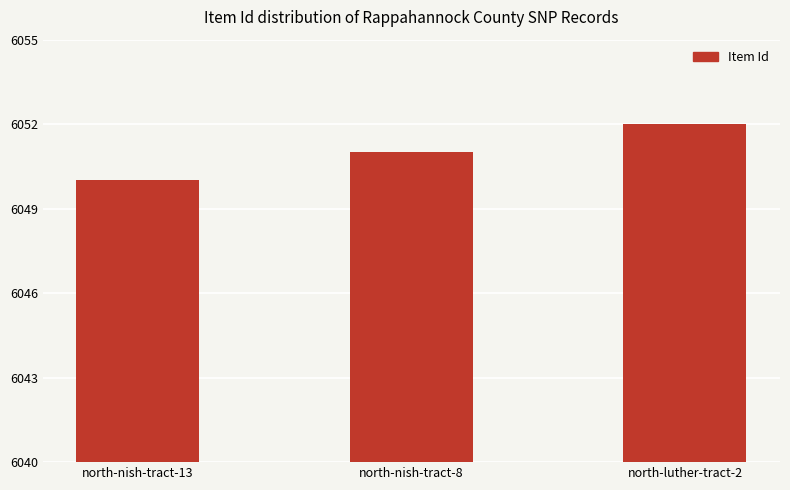

What is the label of the 1st bar from the left?

north-nish-tract-13